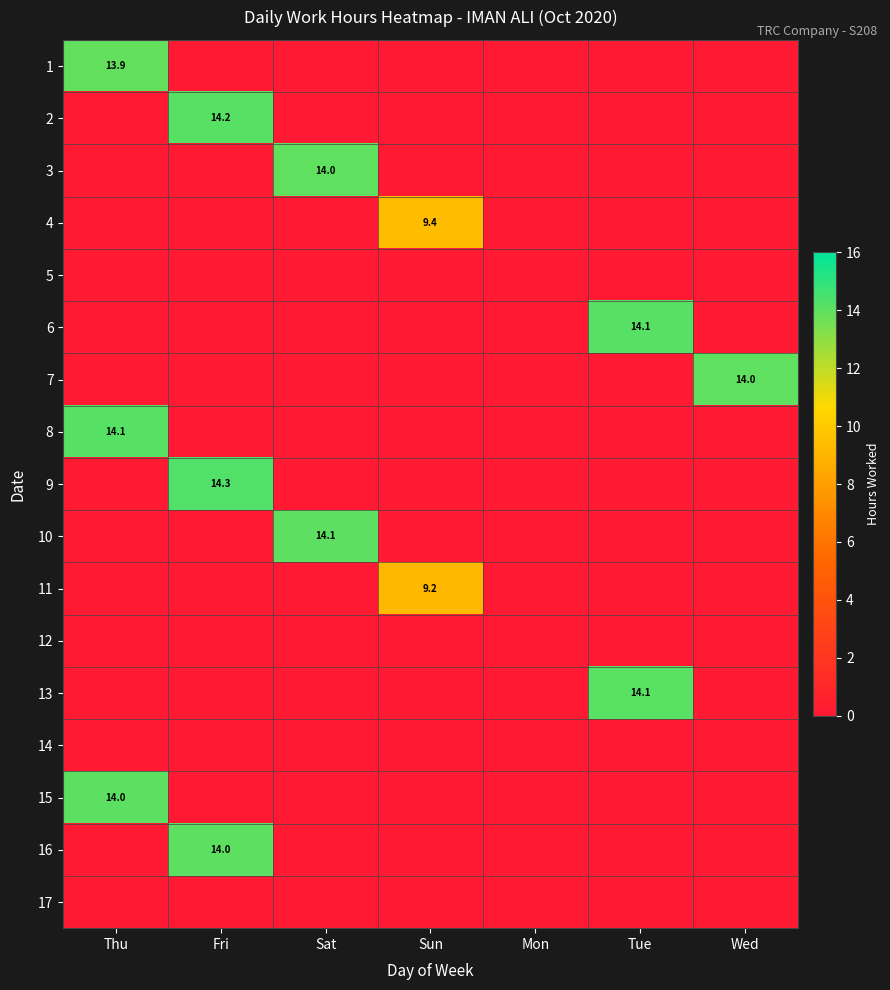

Between Sun and Wed, which is larger?

Sun